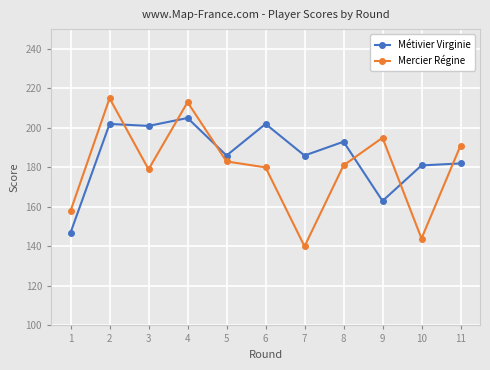

What is the highest value of the Métivier Virginie series?

205